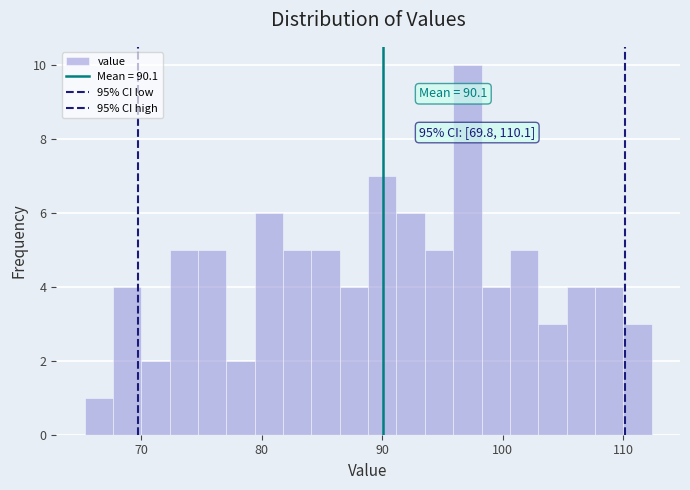

Around what value on the x-axis is the tallest bar? Give the approximate position of its centre, as read against the axis.

97